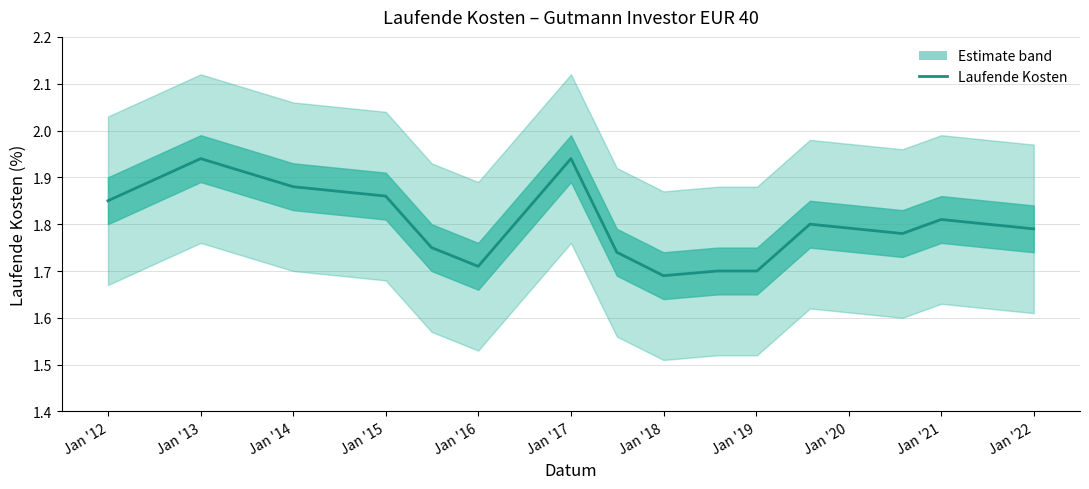

How many lines are shown in the chart?

1